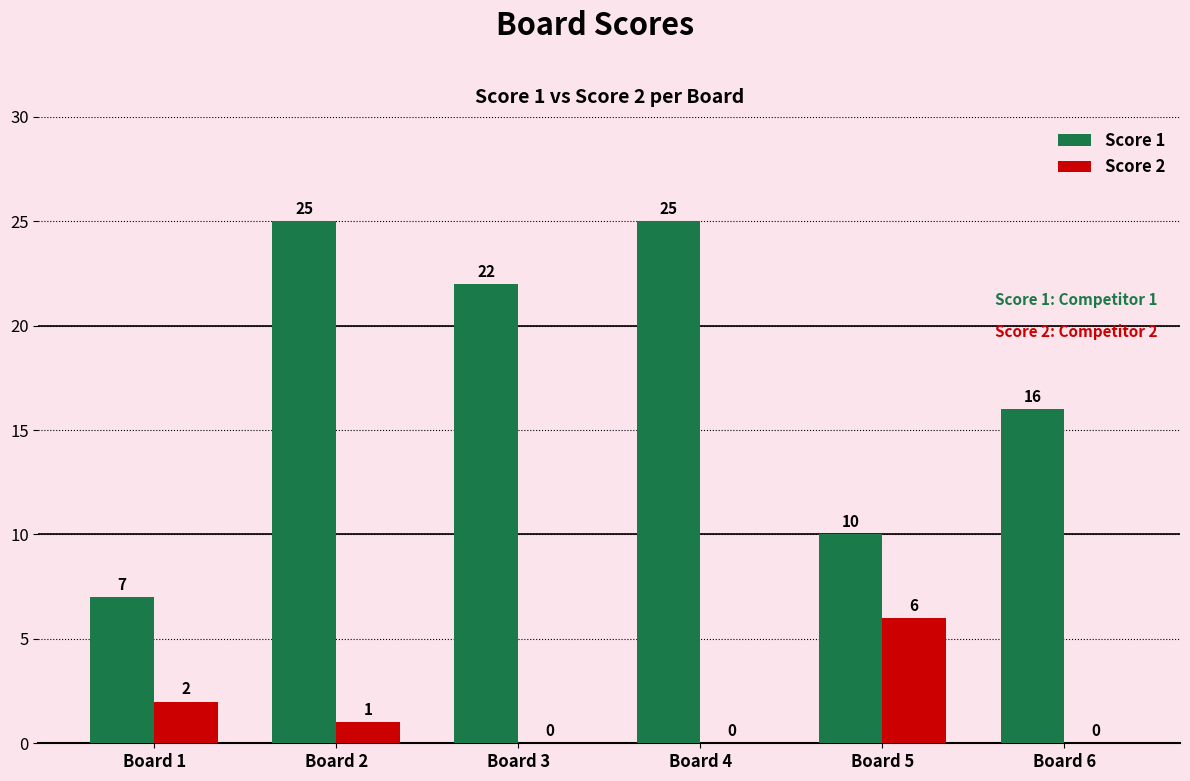

How many series are shown in this chart?

2